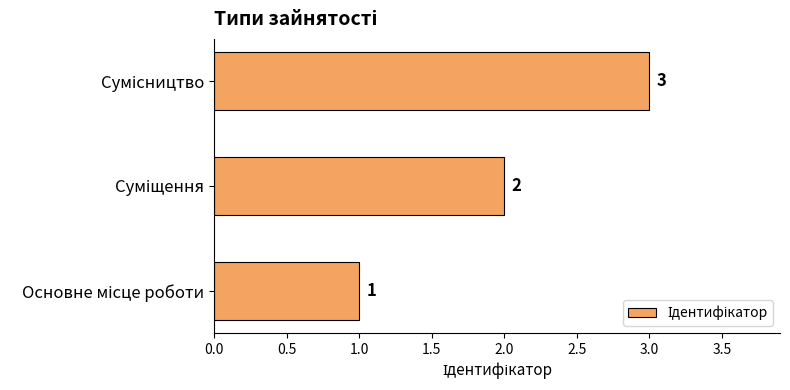

How many series are shown in this chart?

1